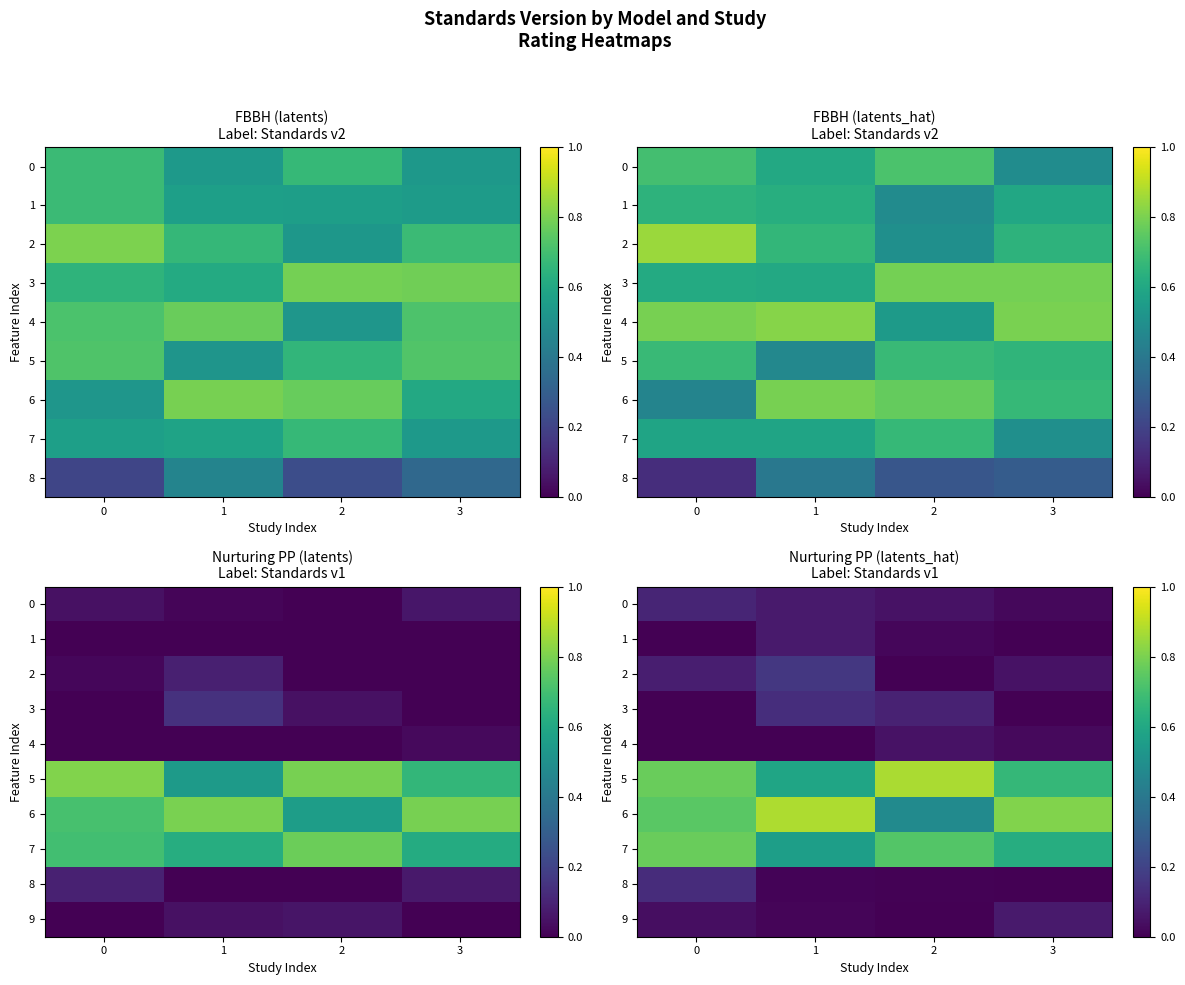

What is the sum of all row_8 values?

0.1